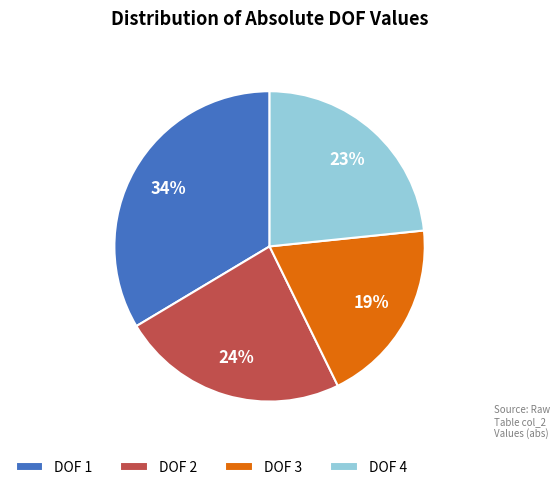

Does DOF 2 account for over 50% of the chart?

No